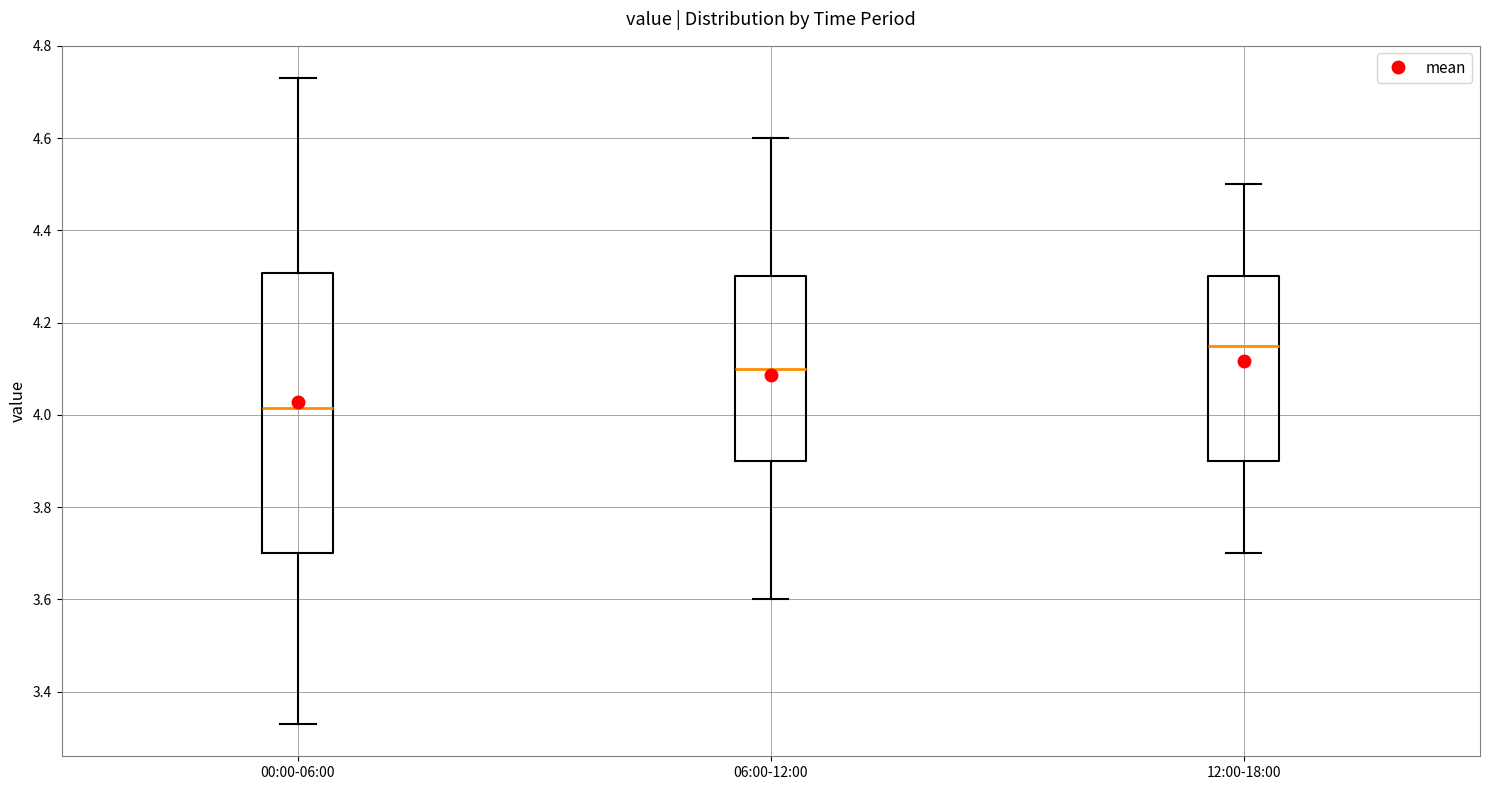

Which box's median line is the lowest?

00:00-06:00